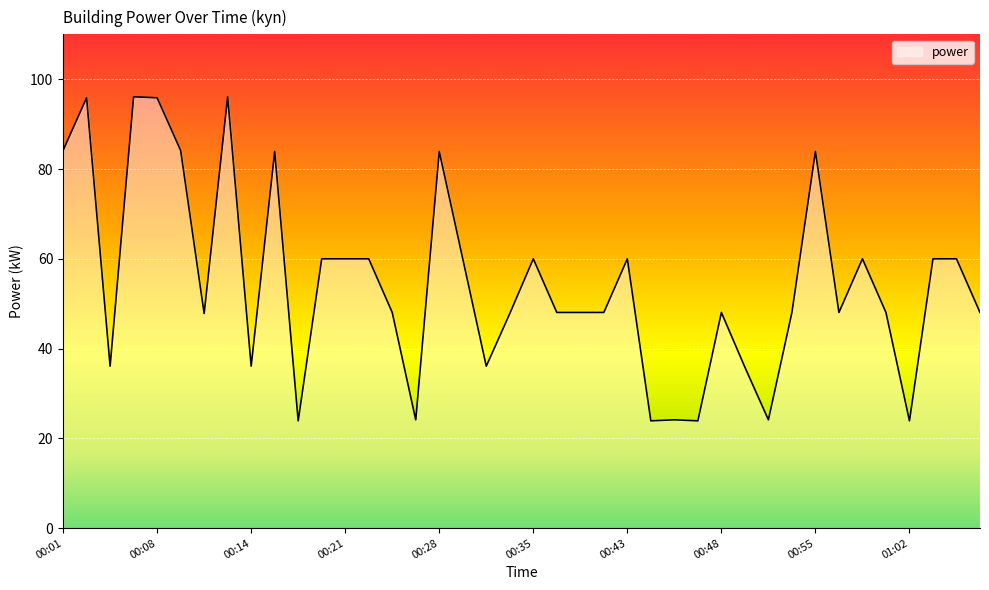

What is the smallest value displayed?

23.9